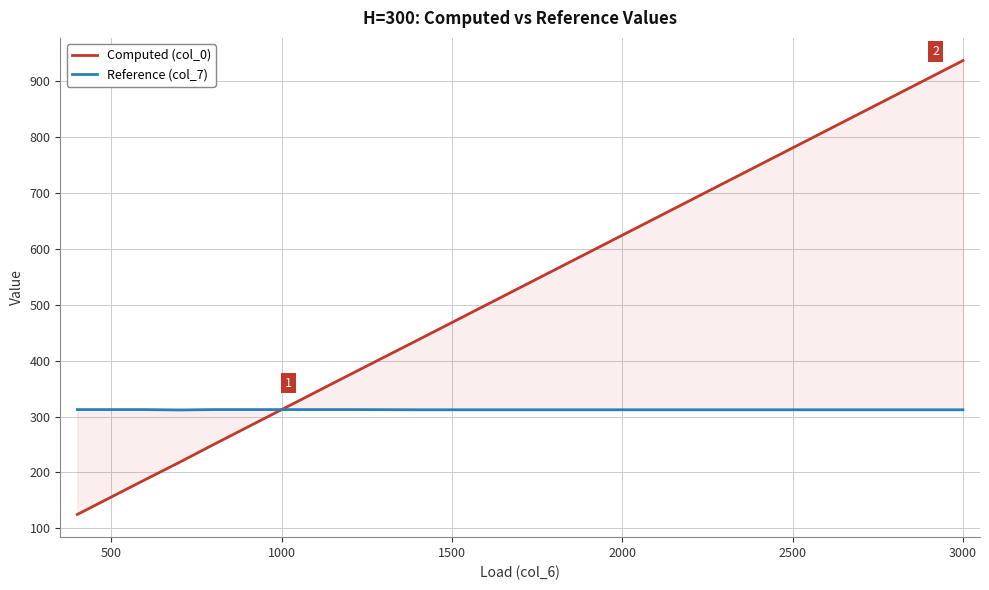

Reading right to left, transcribe all the data shown in this chart.

Computed (col_0): 936.2	811.4	717.8	624.2	561.7	499.3	436.9	374.9	343.7	312.4	281.2	249.9	218.2	187.4	156.2	125.0
Reference (col_7): 312.1	312.1	312.1	312.1	312.1	312.1	312.1	312.4	312.4	312.4	312.4	312.4	311.7	312.4	312.4	312.4